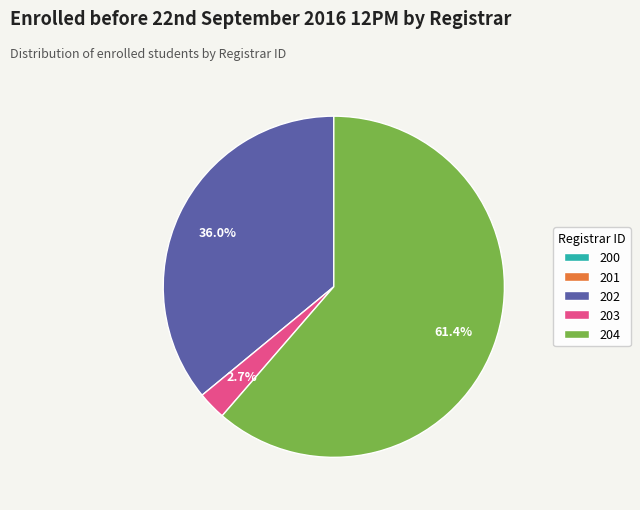

Is it true that 204 is 61% of the pie?

True